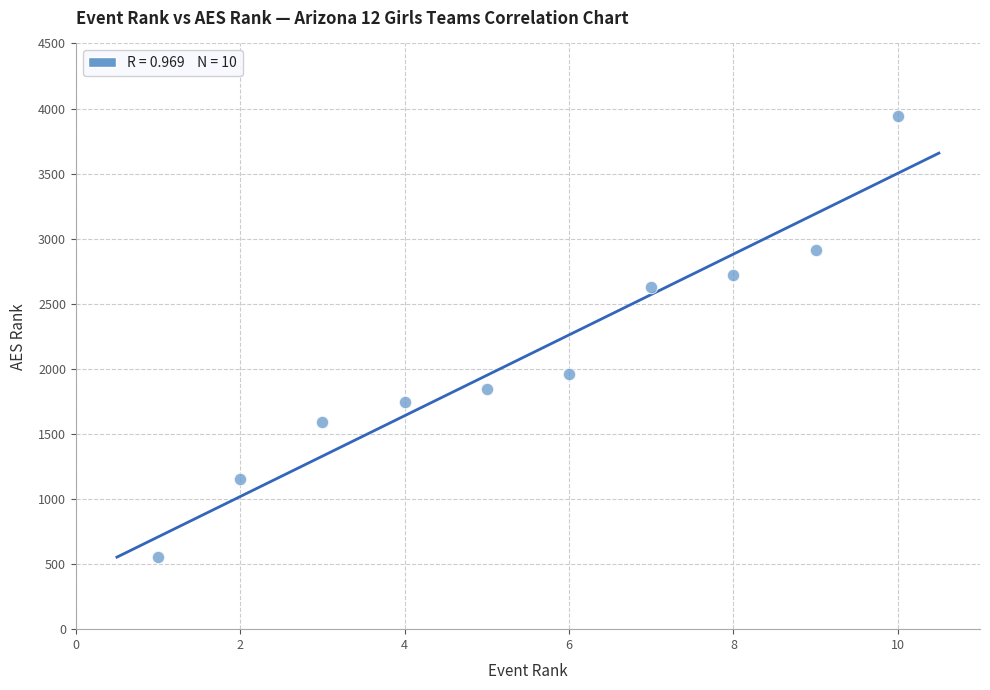

What Y value in the scatter plot is closest to 2249?

1961